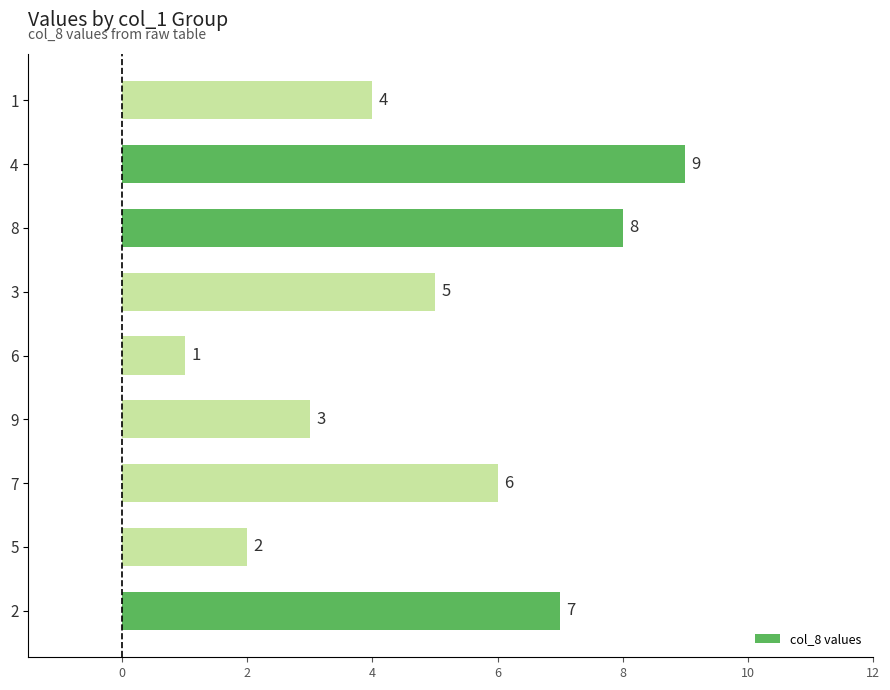

What value does the data have at 8?

8